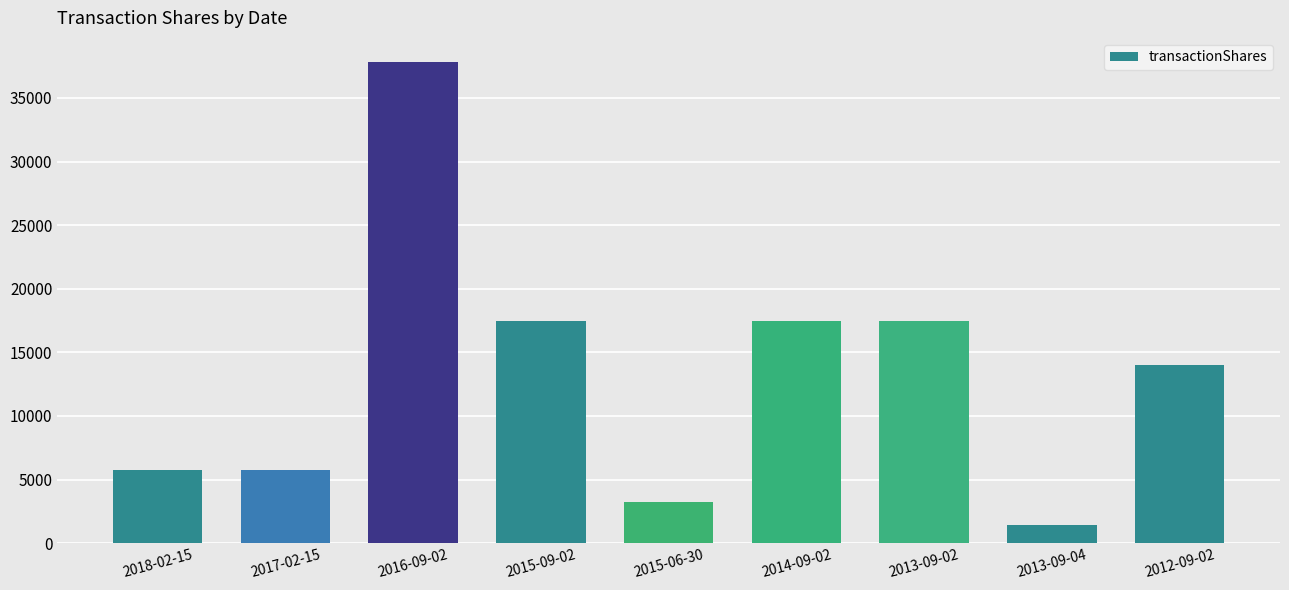

True or false: the data shows 17500 at 2015-09-02.

True